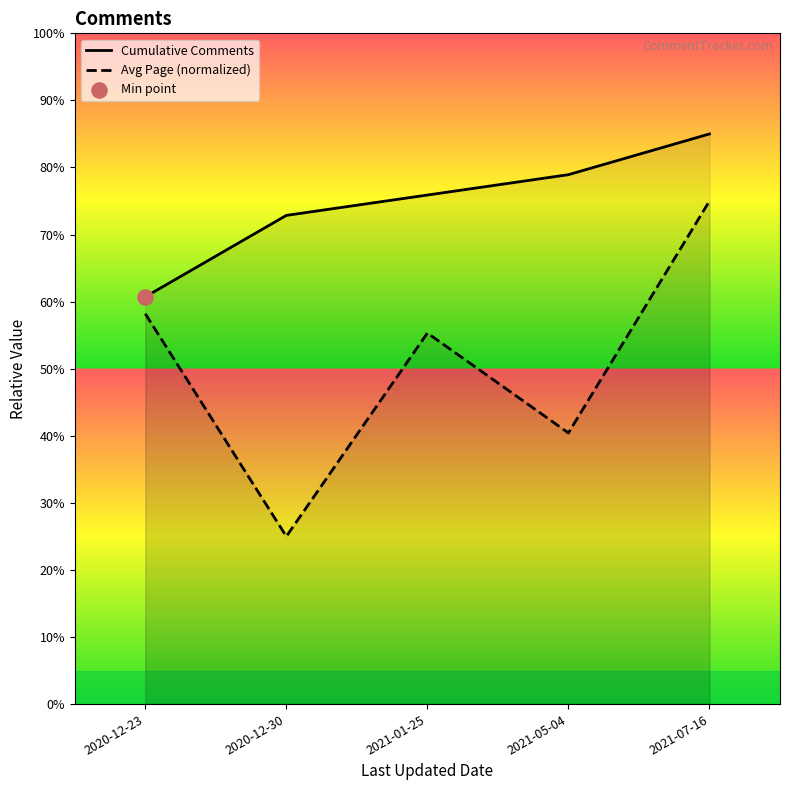

Is the value of Cumulative Comments at 2021-01-25 greater than the value of Avg Page (normalized) at 2021-01-25?

Yes